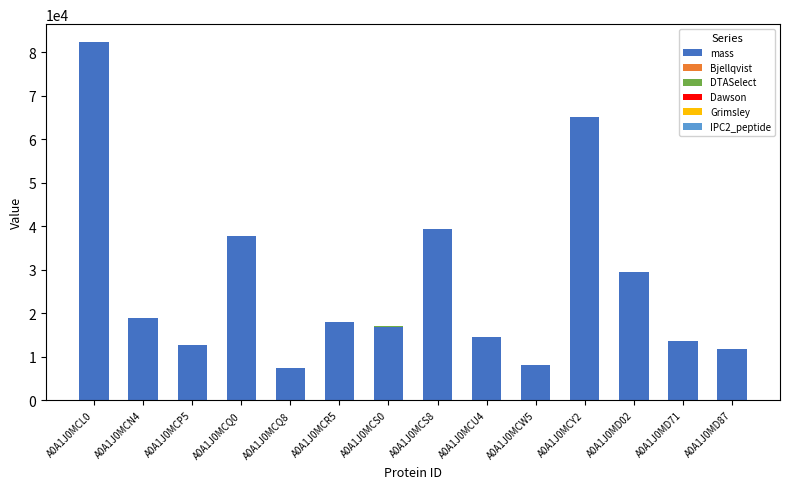

How many distinct data groups are displayed?

6